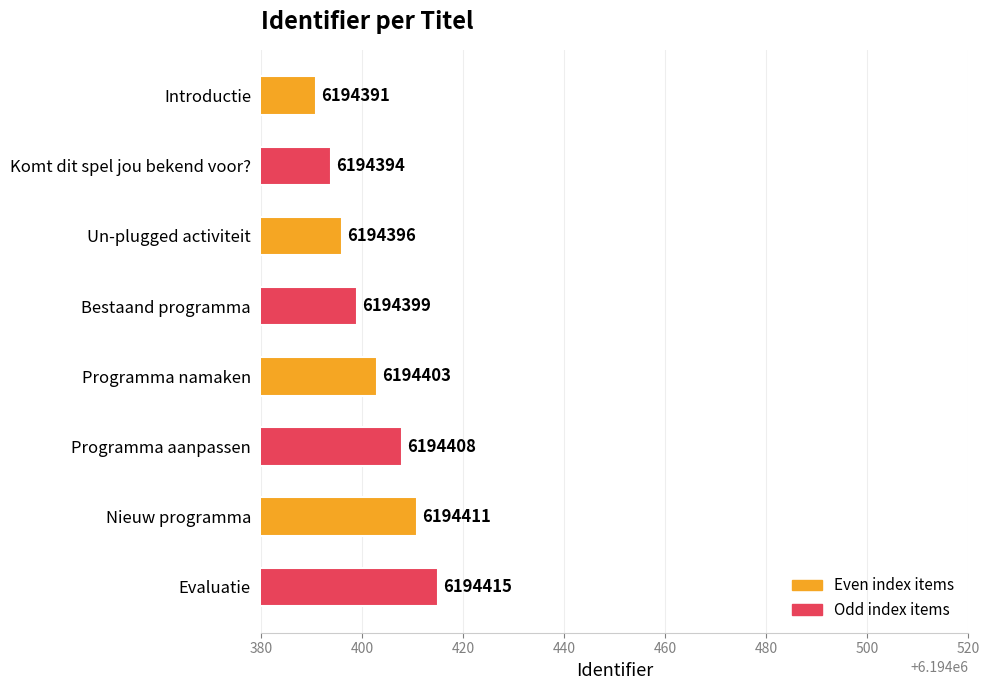

List the labels in order of value, smallest first.

Introductie, Komt dit spel jou bekend voor?, Un-plugged activiteit, Bestaand programma, Programma namaken, Programma aanpassen, Nieuw programma, Evaluatie